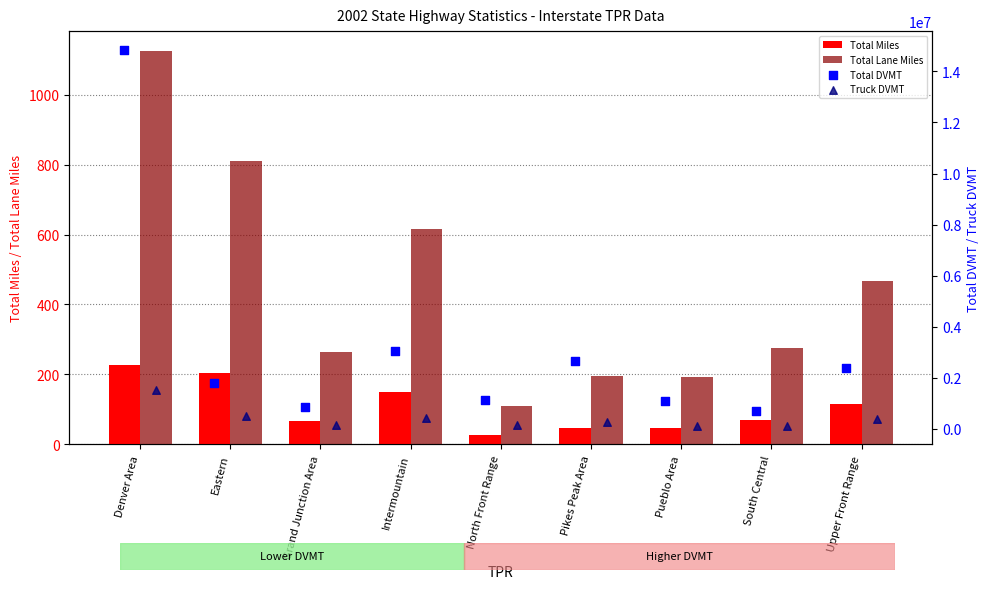

What are all the series names shown in the legend?

Total Miles, Total Lane Miles, Total DVMT, Truck DVMT